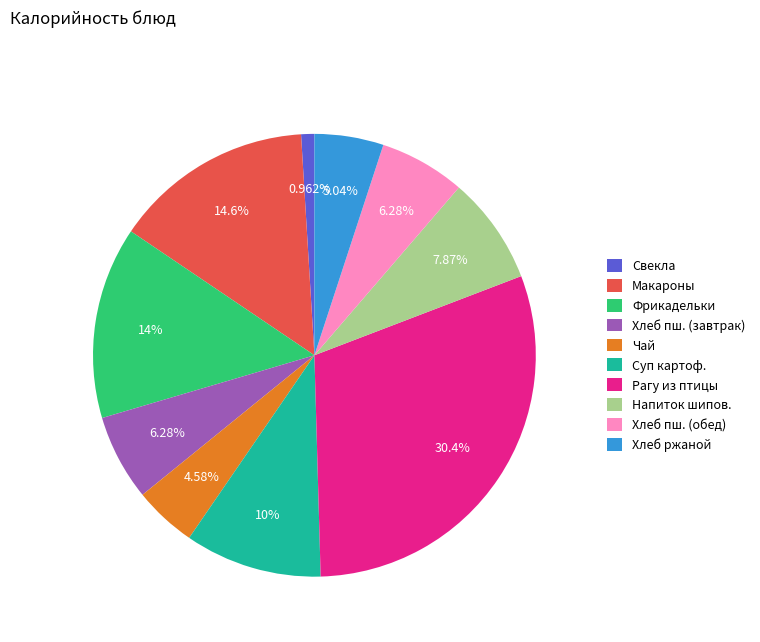

Is there any slice that represents more than half of the pie?

No